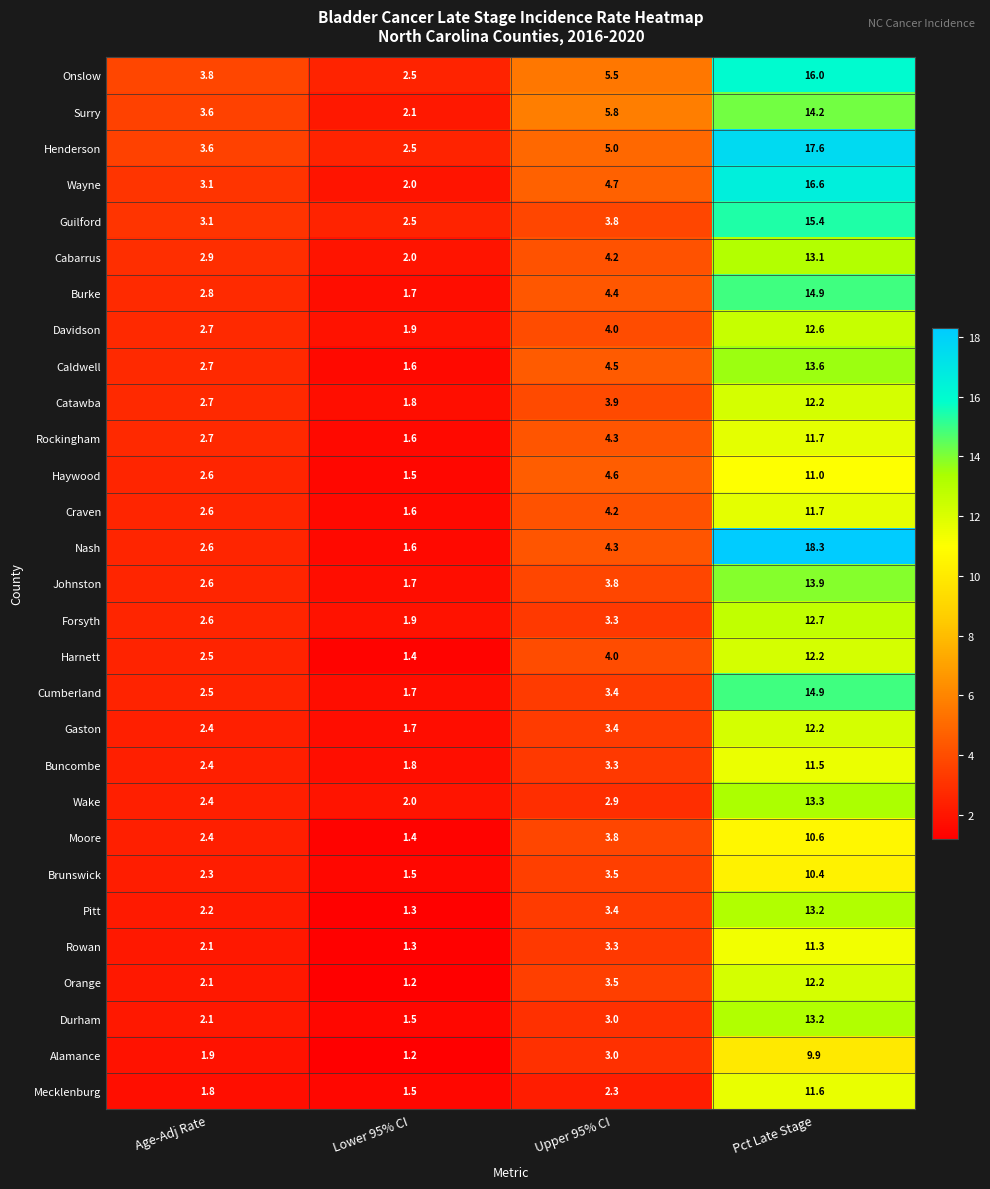

The value of Cabarrus at Lower 95% CI is 2.0. True or false?

True